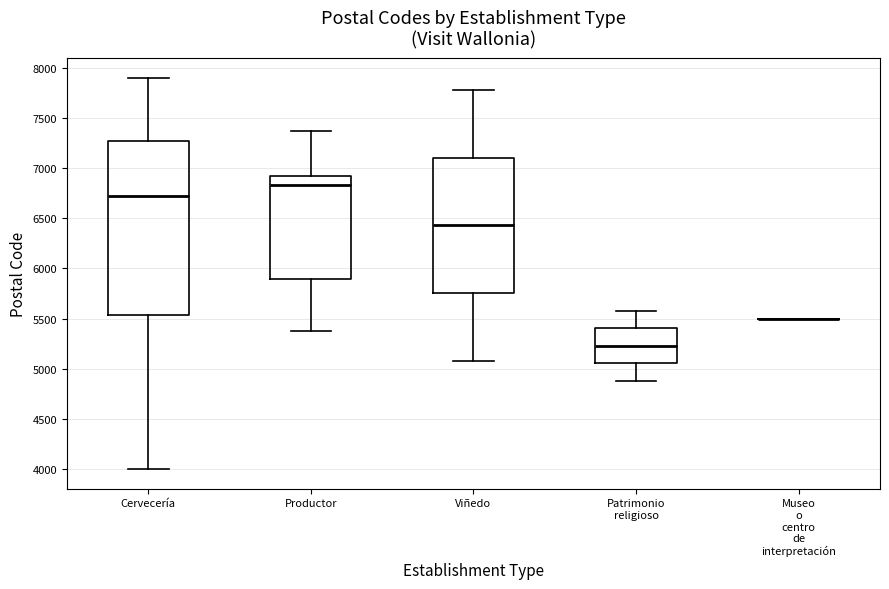

Reading left to right, read every box against the y-axis: the position of its median line, the range the box covers, and the ends of its whiskers. The values are not printed on the chart, so give them approximately, as read against the axis.

Cervecería: median 6700, box 5550 to 7250, whiskers 4000 to 7900
Productor: median 6850, box 5900 to 6900, whiskers 5400 to 7350
Viñedo: median 6450, box 5750 to 7100, whiskers 5100 to 7800
Patrimonio religioso: median 5250, box 5050 to 5400, whiskers 4900 to 5600
Museo o centro de interpretación: box collapsed to a line at 5500, whiskers 5500 to 5500